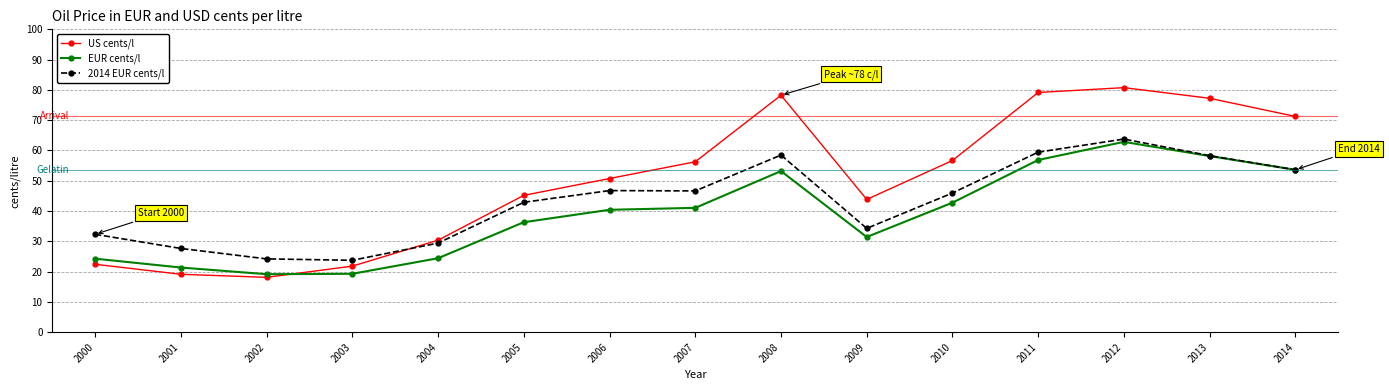

Which series has the widest spread of values?

US cents/l